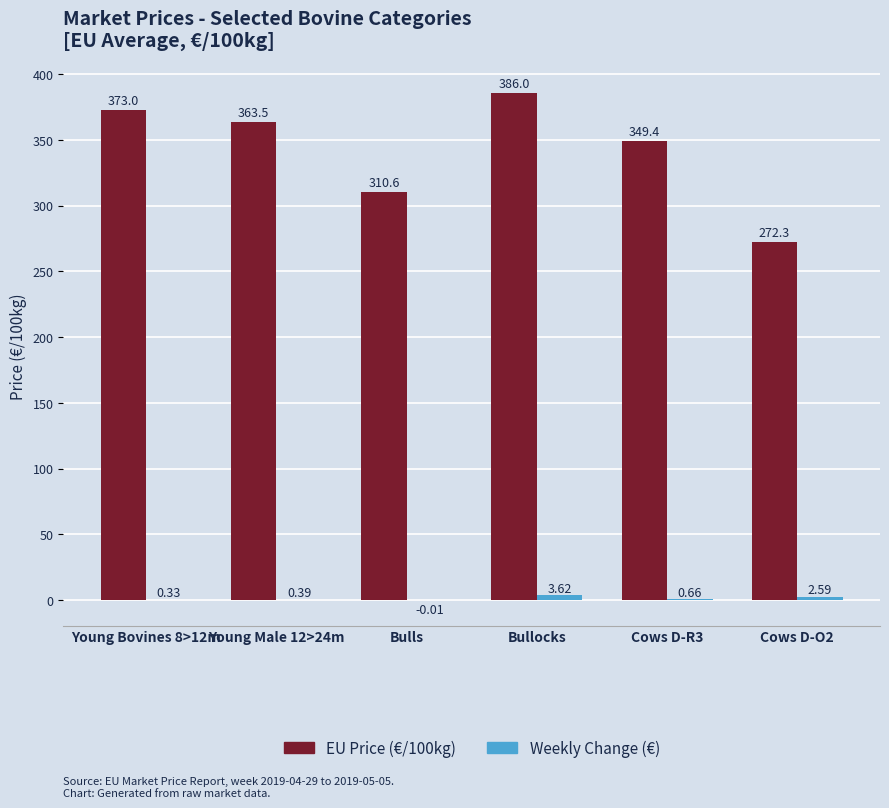

At which category does the chart reach its peak across all series?

Bullocks